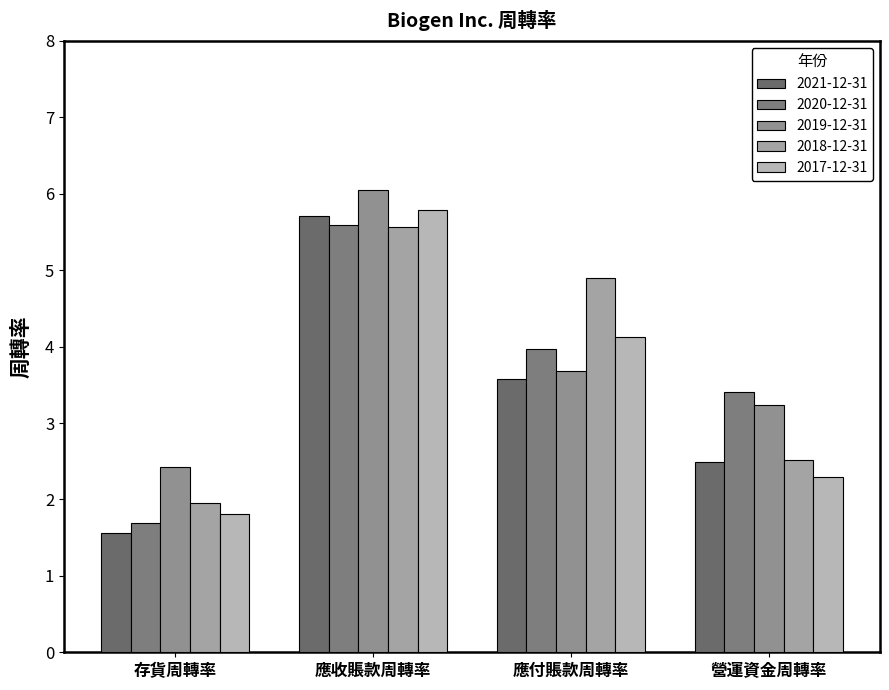

Which category has the lowest value in the 2017-12-31 series?

存貨周轉率